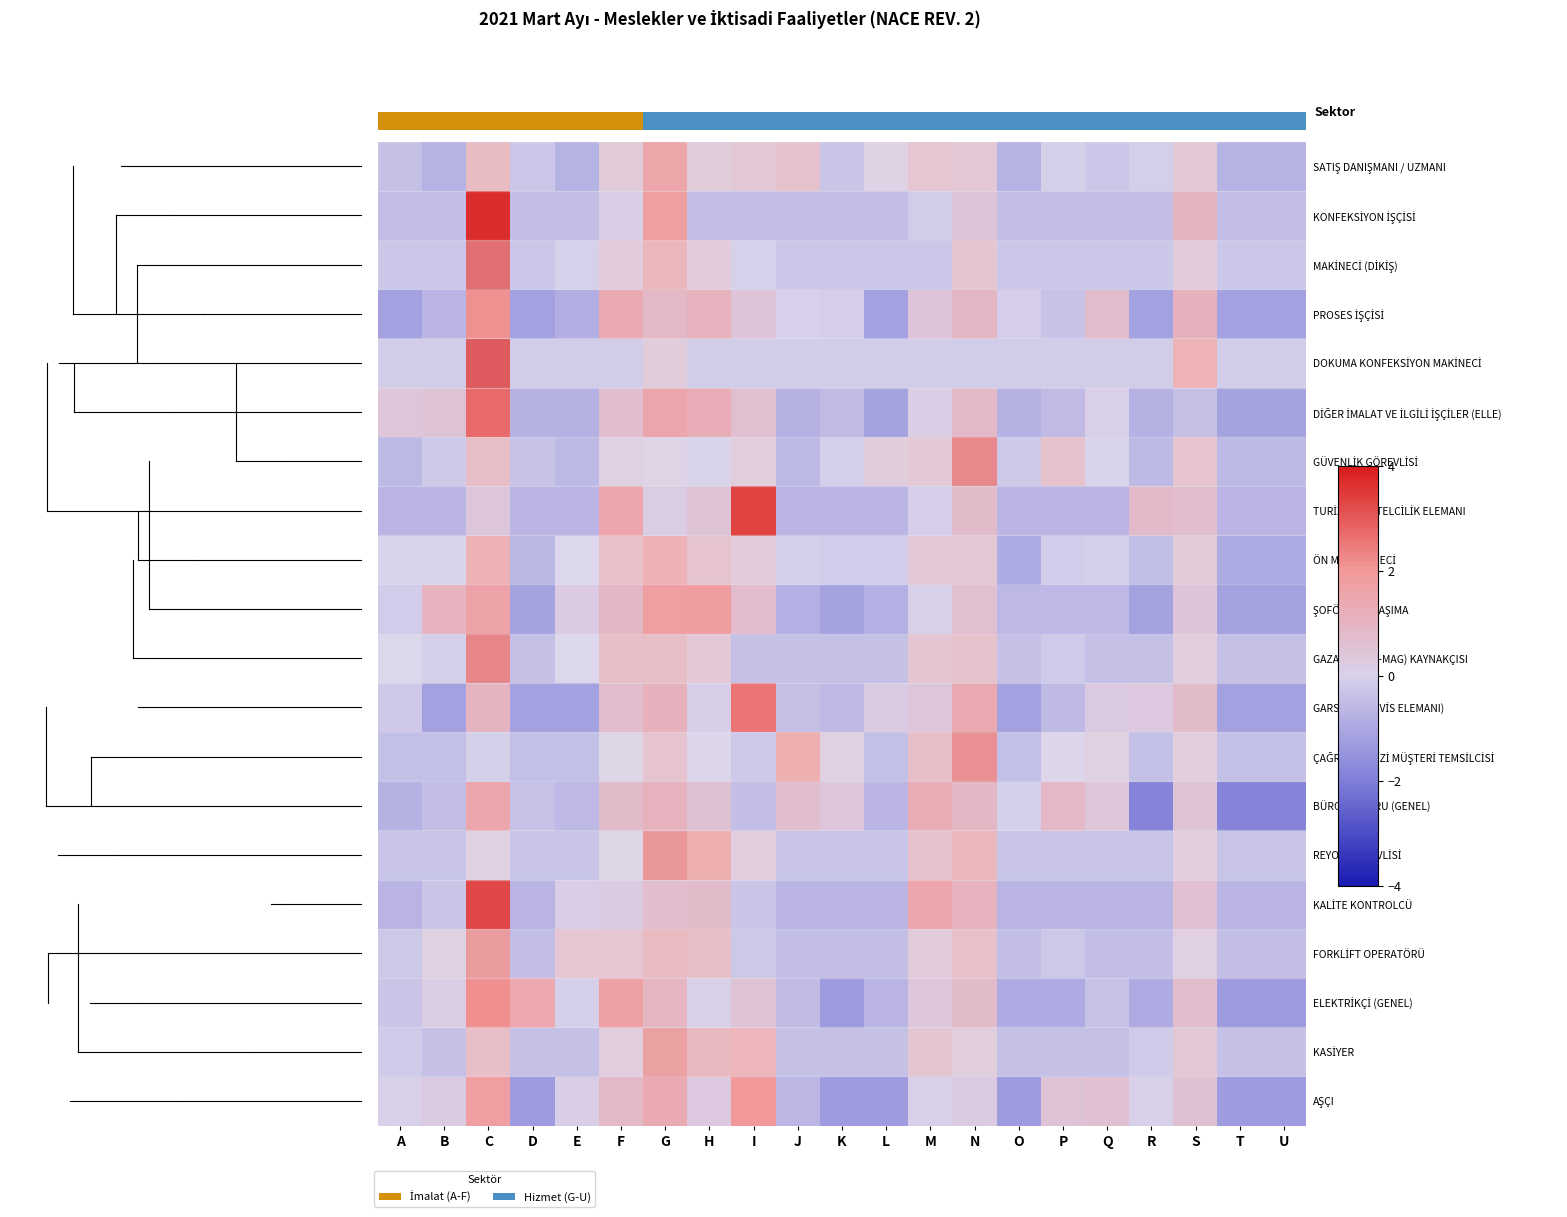

What is the difference between the highest and lowest values at J?

3.1